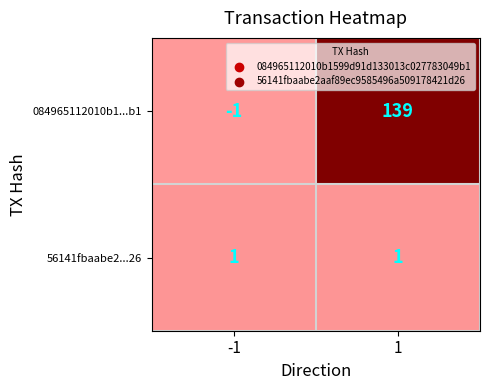

Rank the series at 1 from lowest to highest value.

56141fbaabe2...26, 084965112010b1...b1